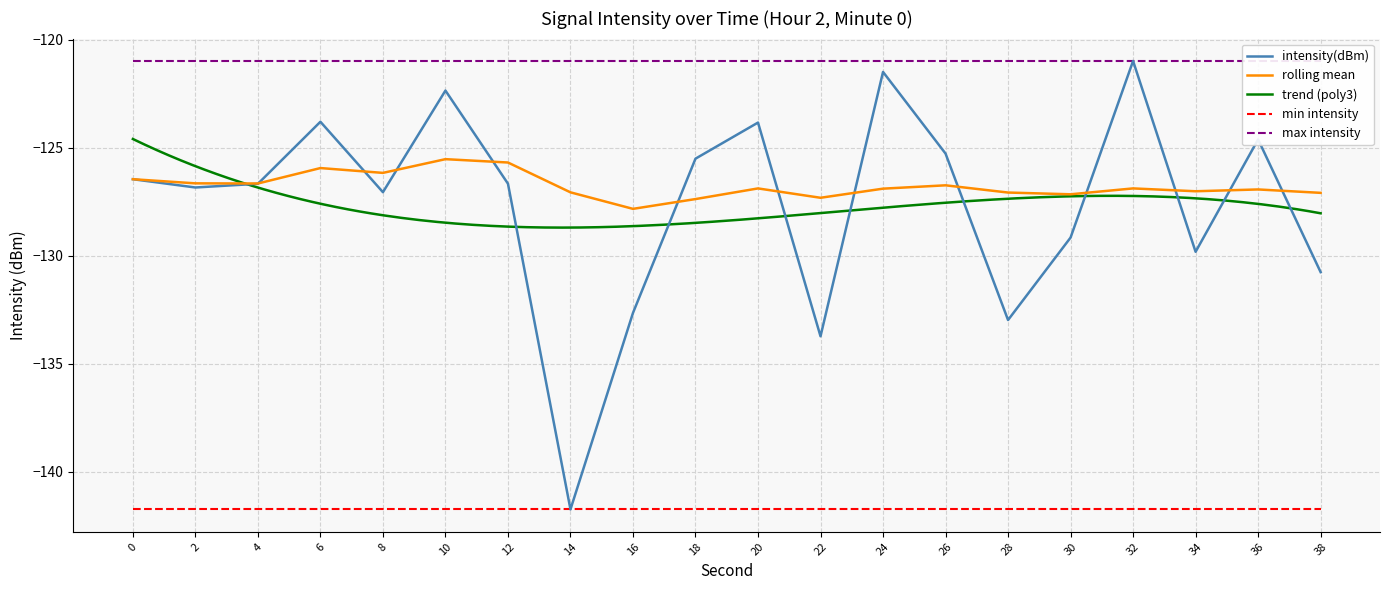

Which series has the largest range (max minus min)?

intensity(dBm)